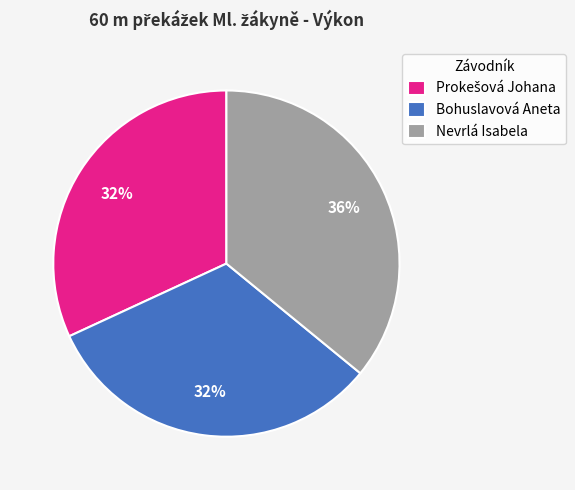

To the nearest percent, what is the difference between the largest and smallest slice percentages?

4%